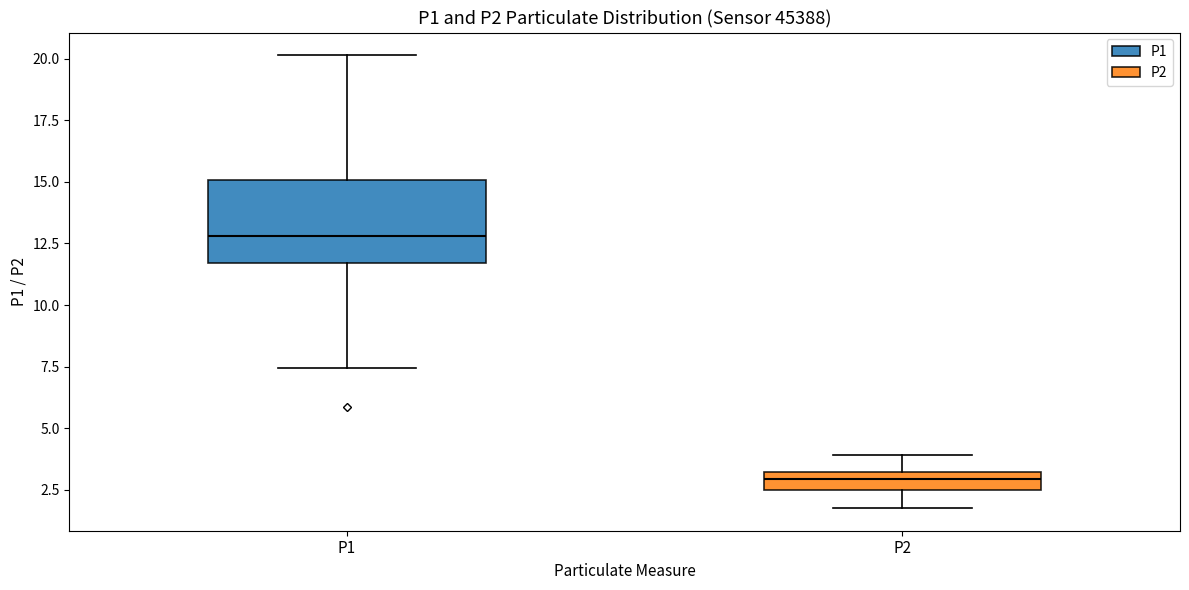

Which box is the tallest, from its lower edge to its upper edge?

P1